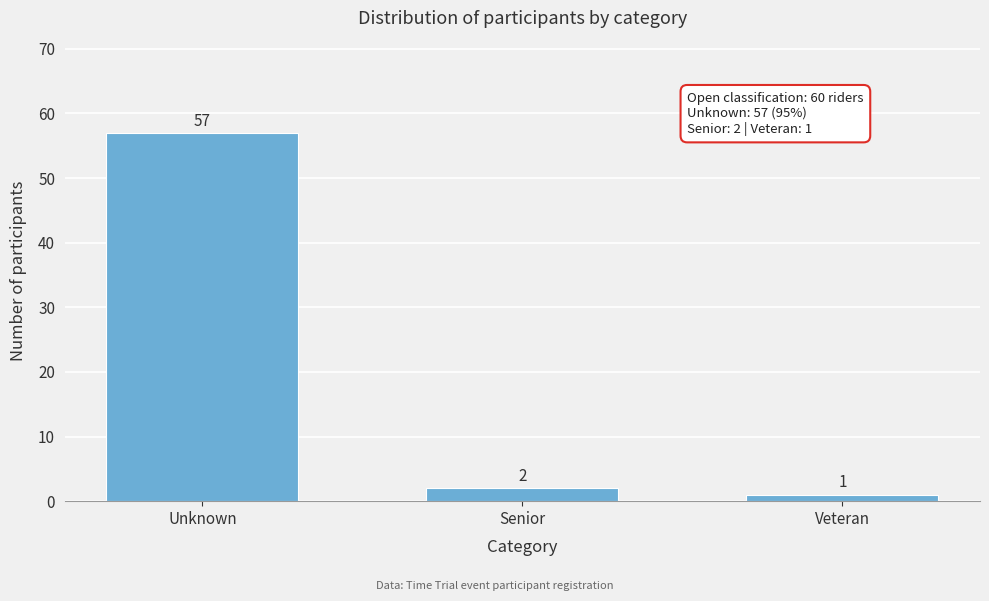

Reading left to right, list all the values displayed in this chart.

57	2	1